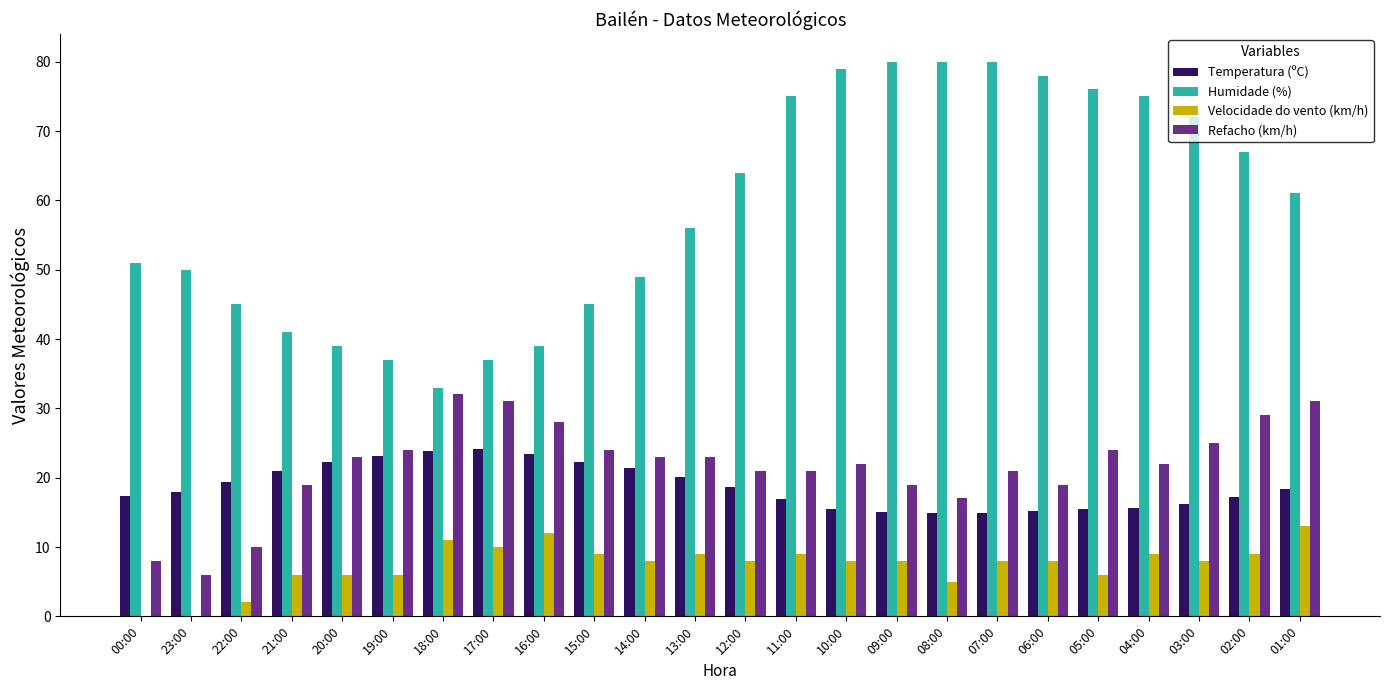

Does the chart contain stacked bars?

No